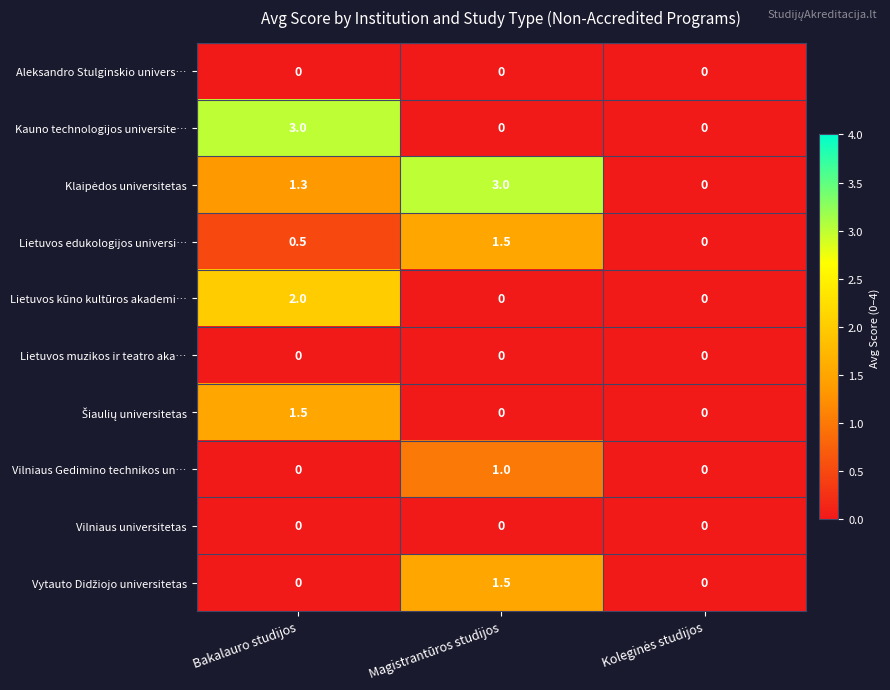

What is the total value across all series at Magistrantūros studijos?

7.0